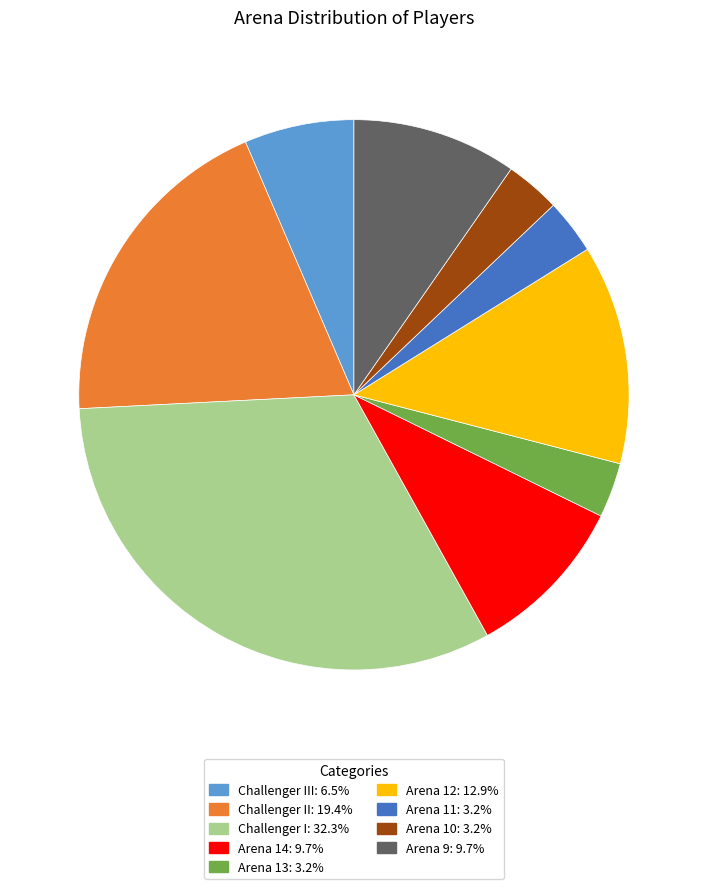

Does any single category account for the majority?

No